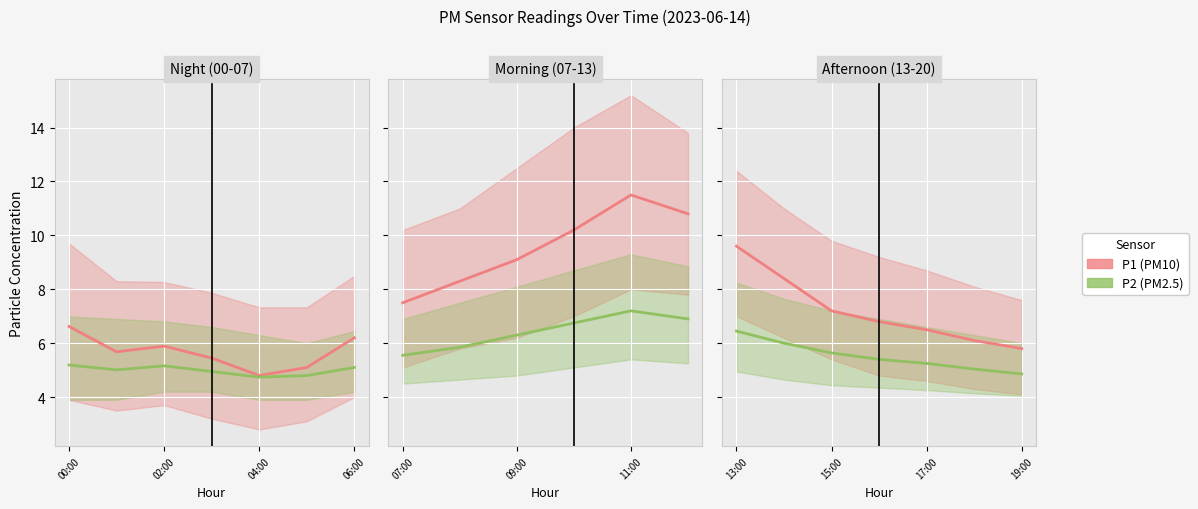

What is the value of the P1 (PM10) point at the 7th from the left?

5.8